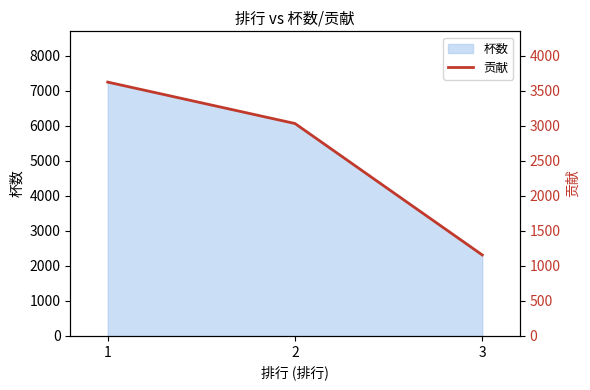

The value of 杯数 at 3 is 3089. True or false?

False